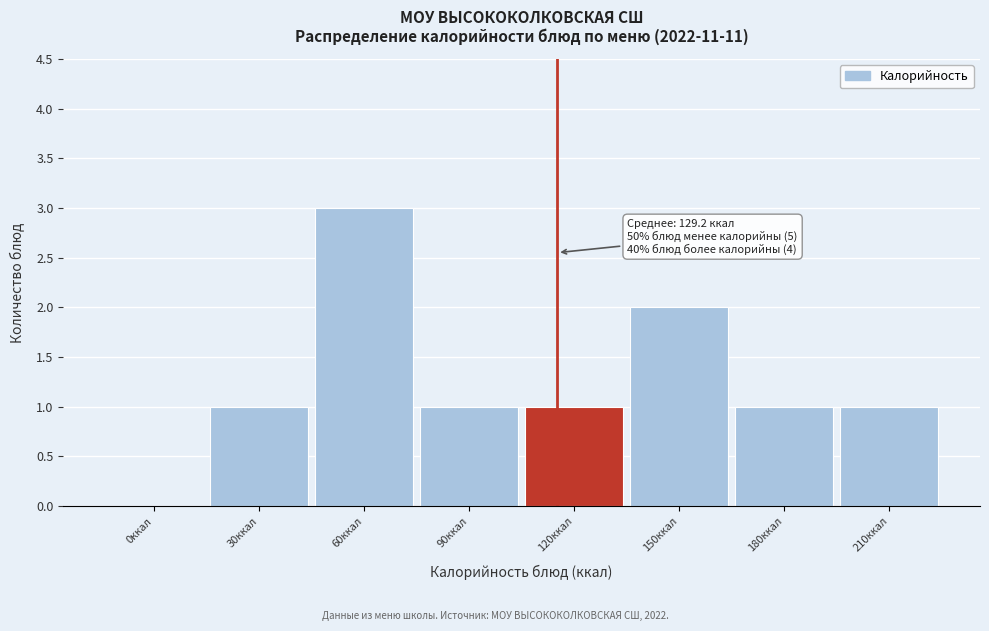

Reading left to right, list all the values displayed in this chart.

0ккал=0	30ккал=1	60ккал=3	90ккал=1	120ккал=1	150ккал=2	180ккал=1	210ккал=1